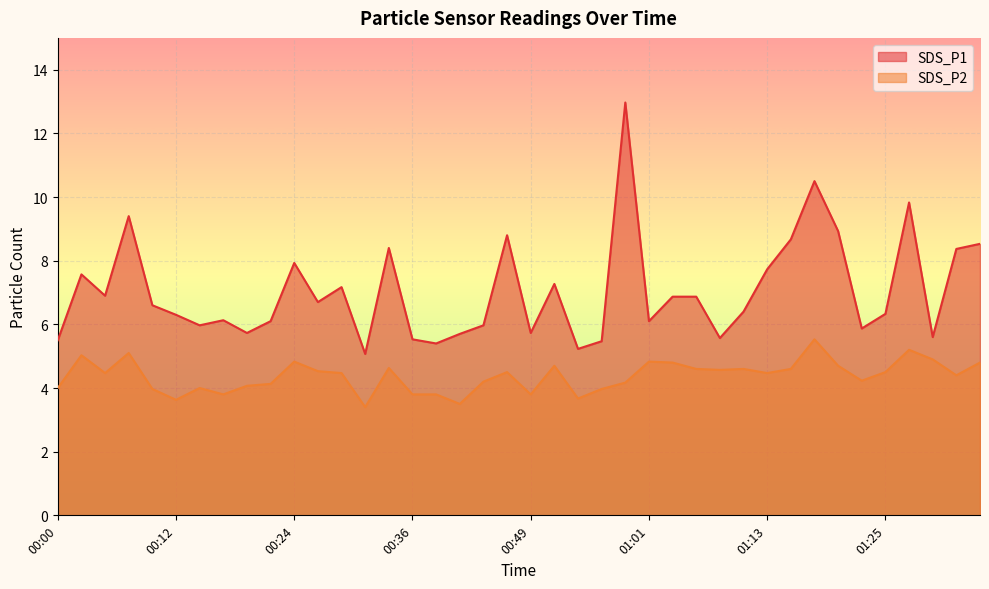

Between 00:29 and 01:03, which series saw the biggest shift?

SDS_P2